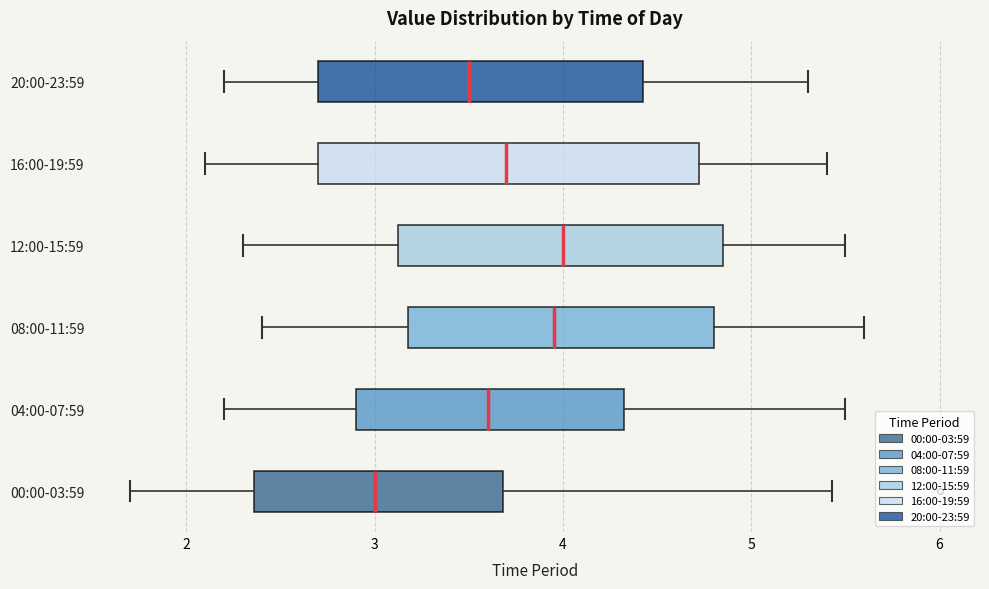

Which box is the widest, from its left edge to its right edge?

16:00-19:59